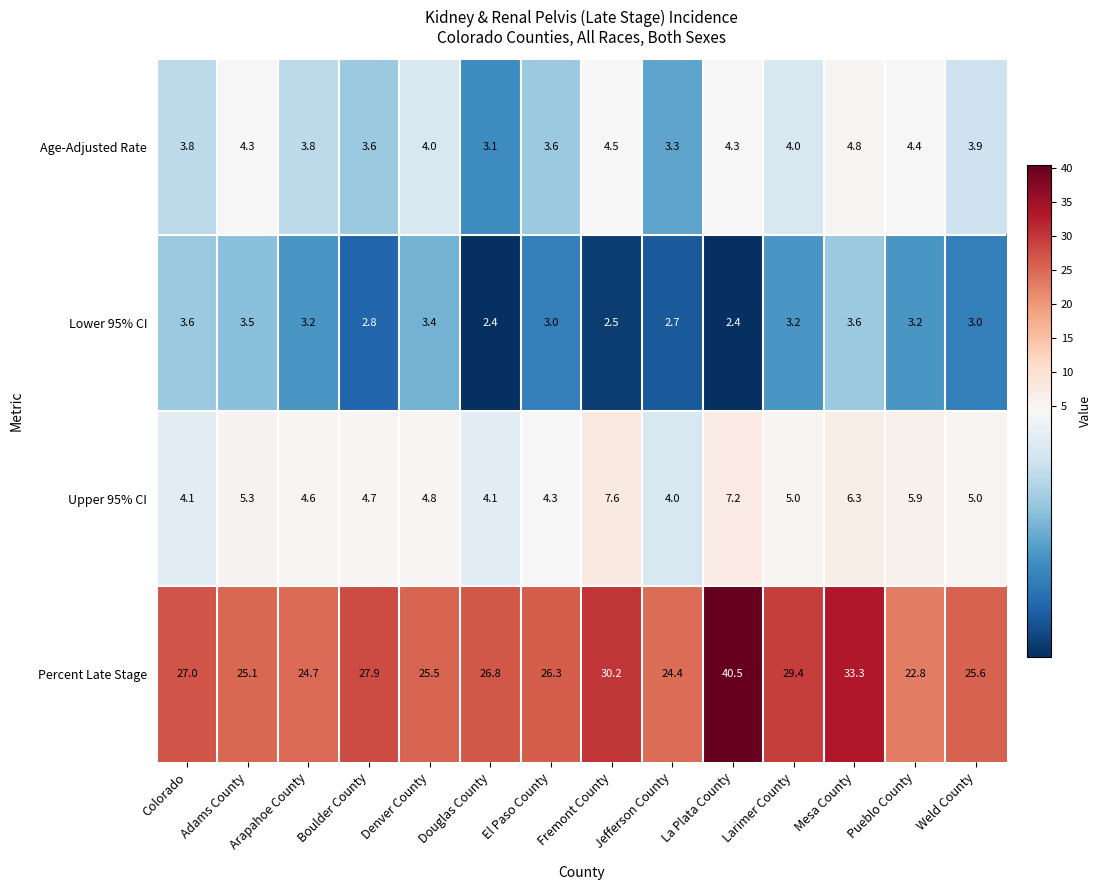

What is the sum of all Percent Late Stage values?

389.5